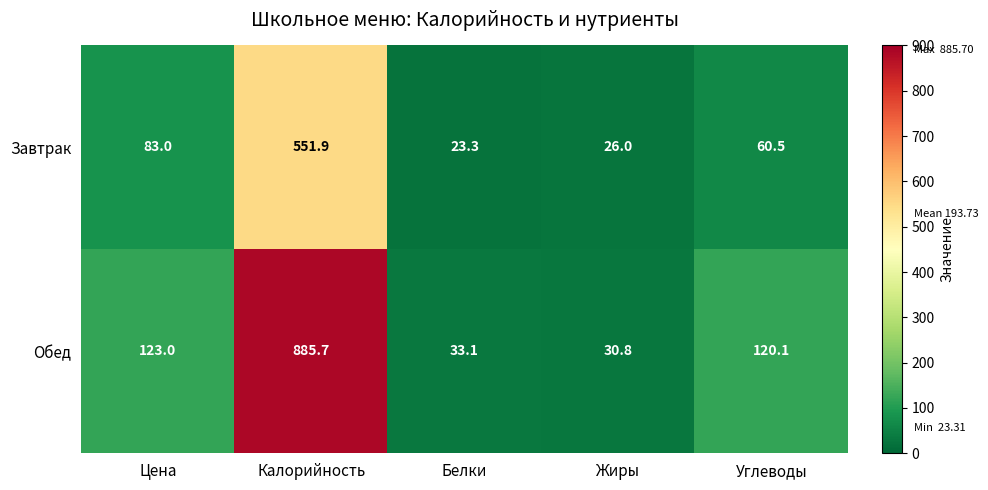

Reading left to right, extract all data points from this chart.

Завтрак: 83.0	551.9	23.3	26.0	60.5
Обед: 123.0	885.7	33.1	30.8	120.1